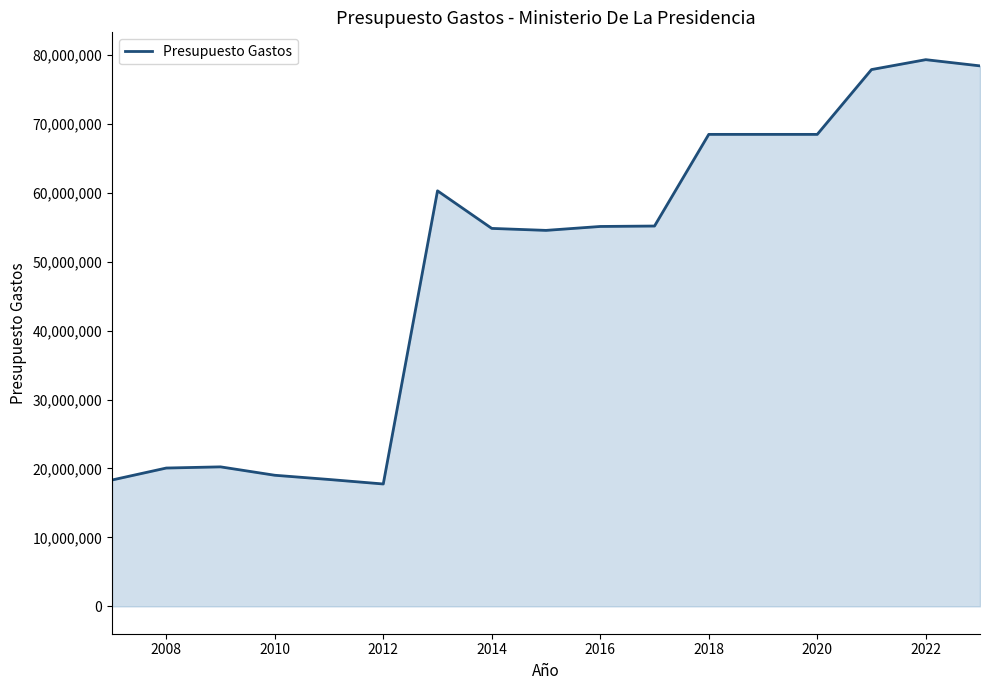

How many series are shown in this chart?

1